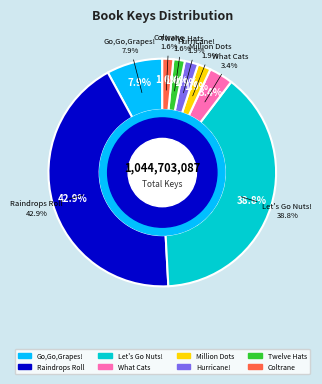

To the nearest percent, what is the combined percentage of Million Dots and John Coltrane's Giant Steps?

3%